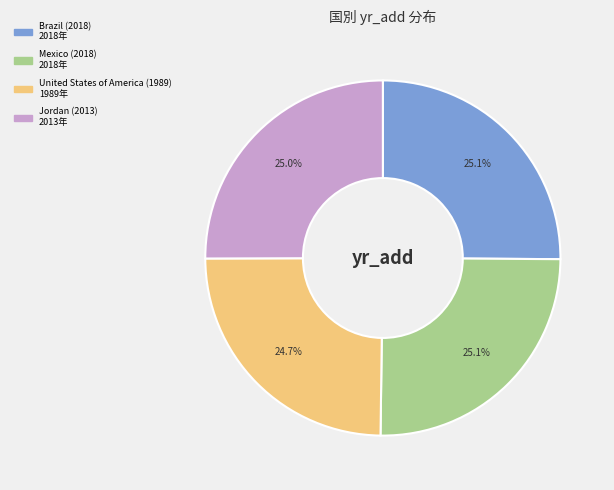

The Jordan (2013) slice represents 31% of the pie. True or false?

False